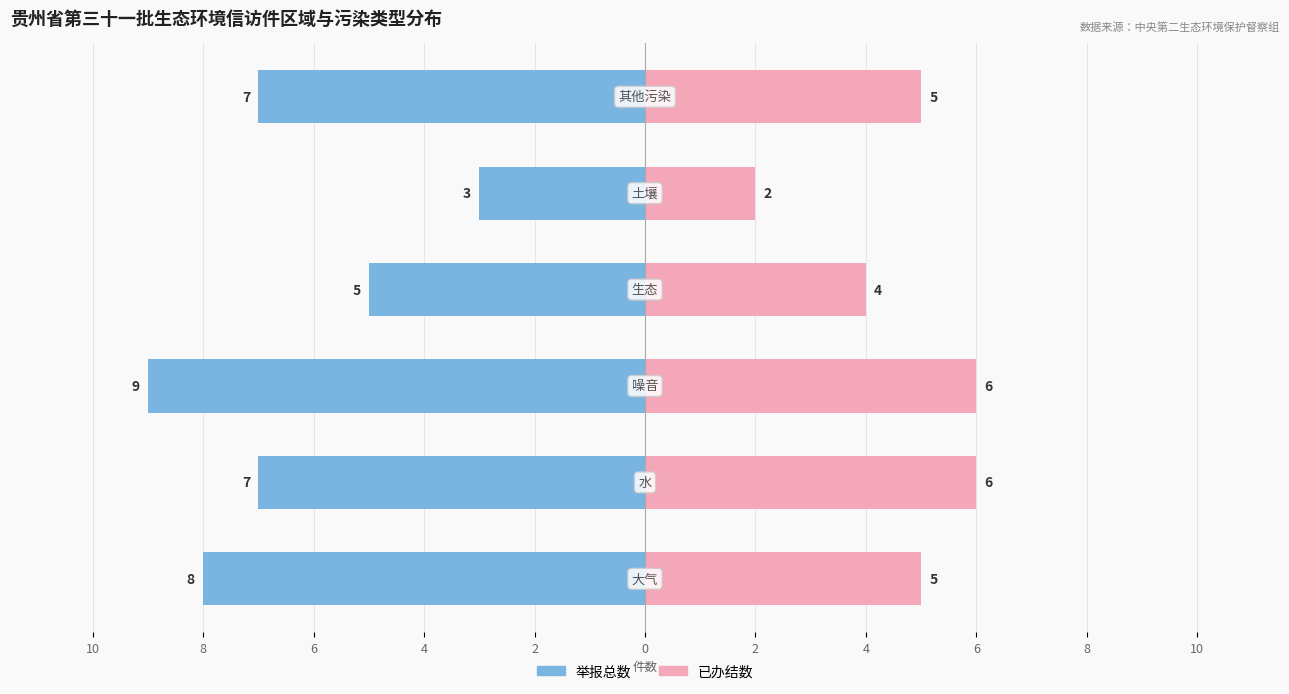

Is it true that 已办结数 equals 2 at 8?

False